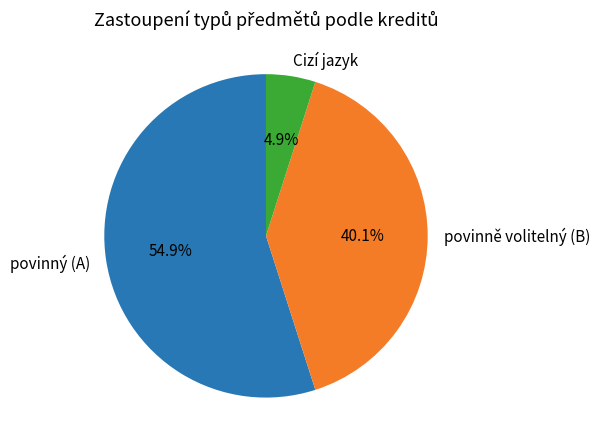

How many segments does this pie chart have?

3